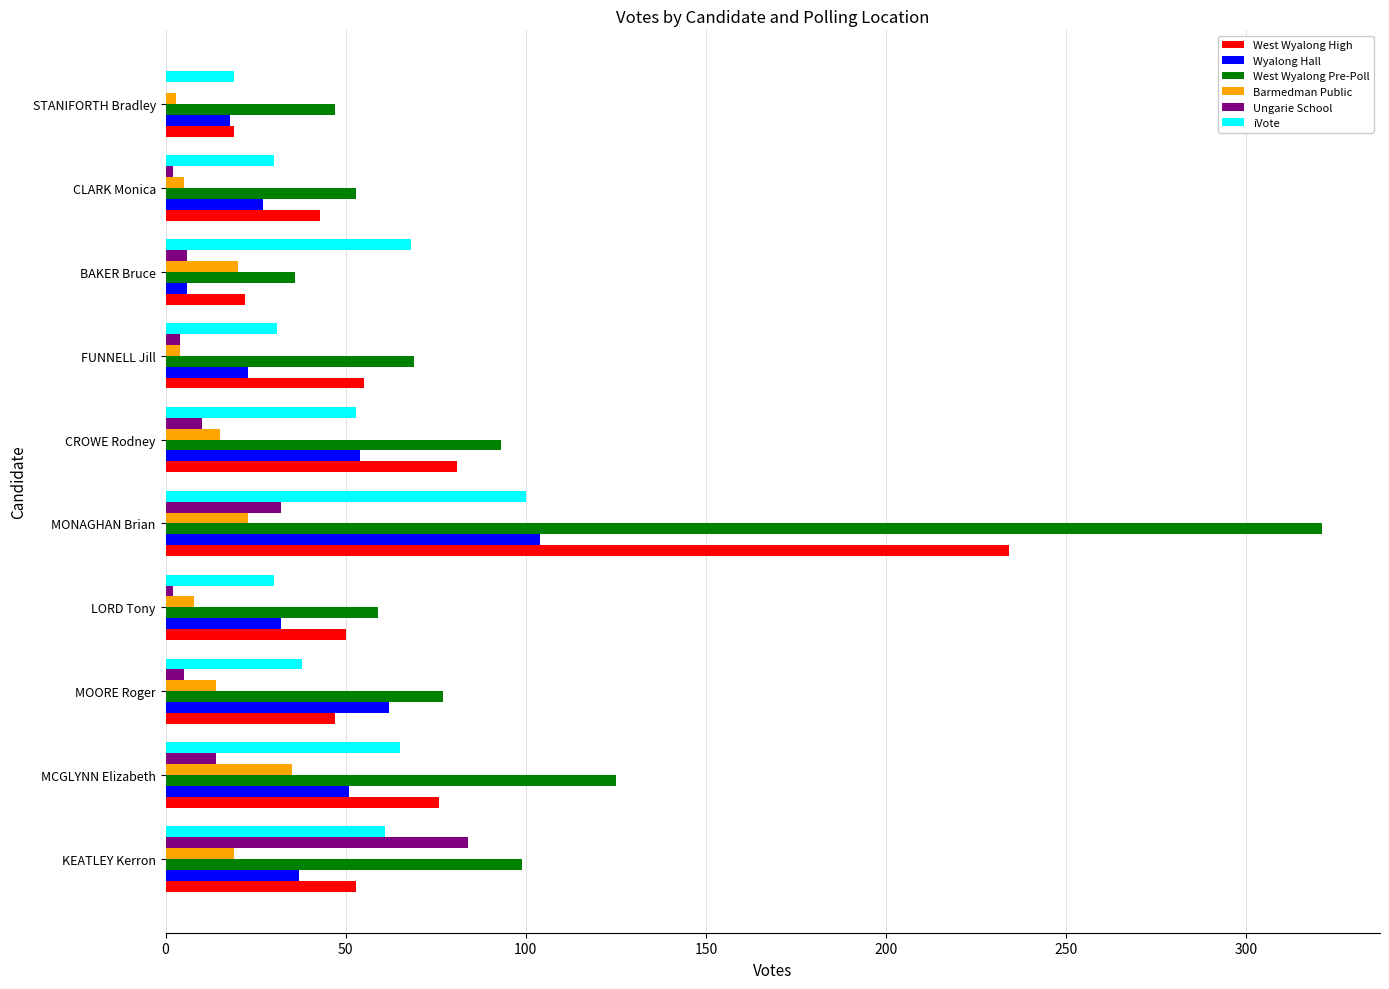

What is the sum of all Barmedman Public values?

146